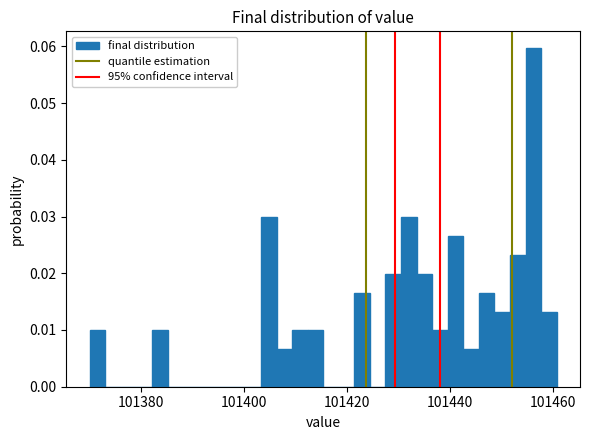

Around what value on the x-axis is the tallest bar? Give the approximate position of its centre, as read against the axis.

101456